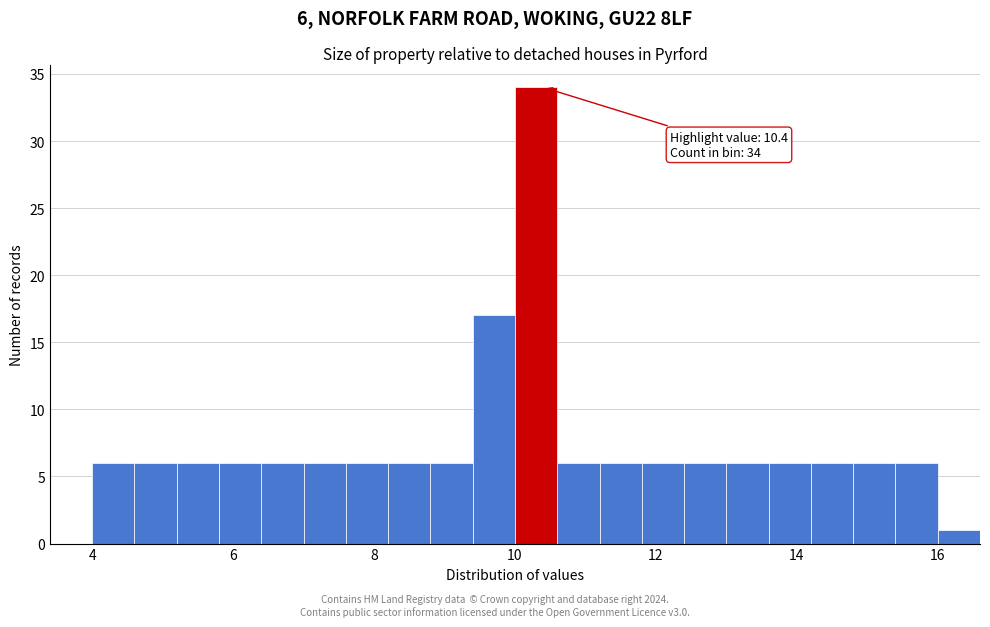

Around what value on the x-axis is the tallest bar? Give the approximate position of its centre, as read against the axis.

10.4